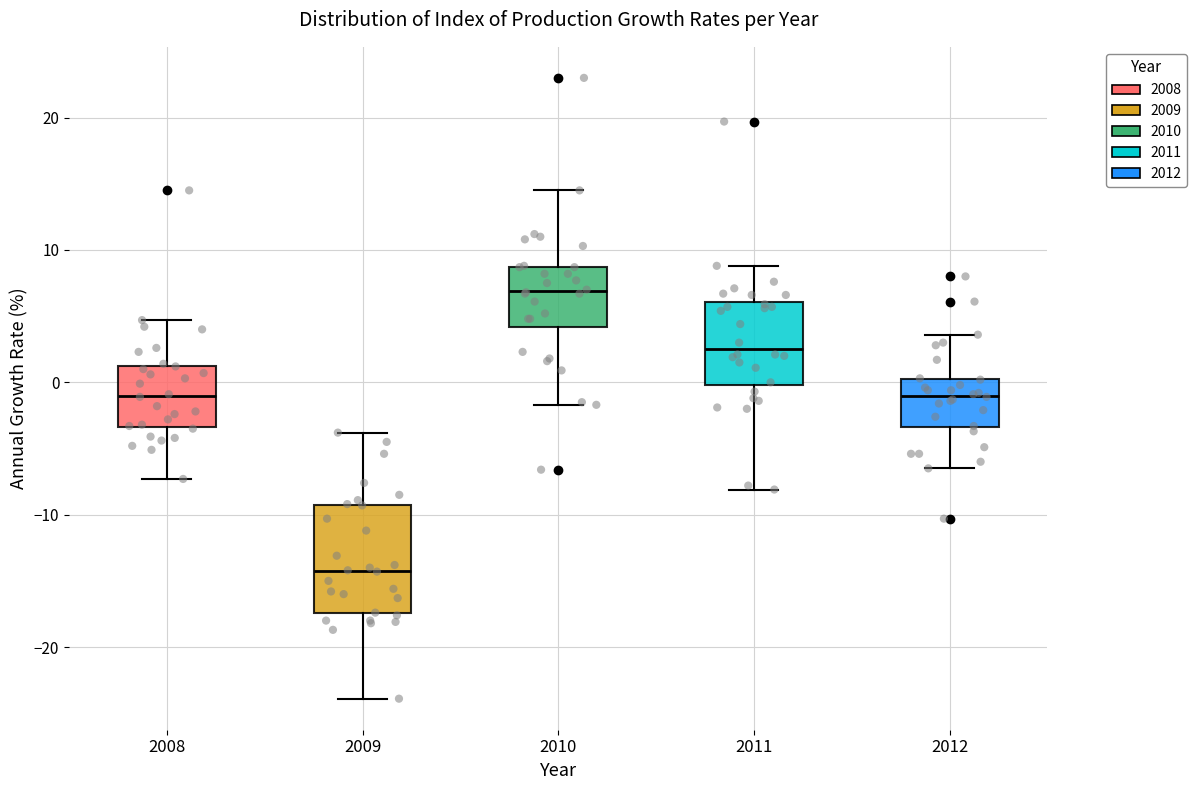

Comparing the boxes themselves (not the whiskers), which one is the tallest?

2009